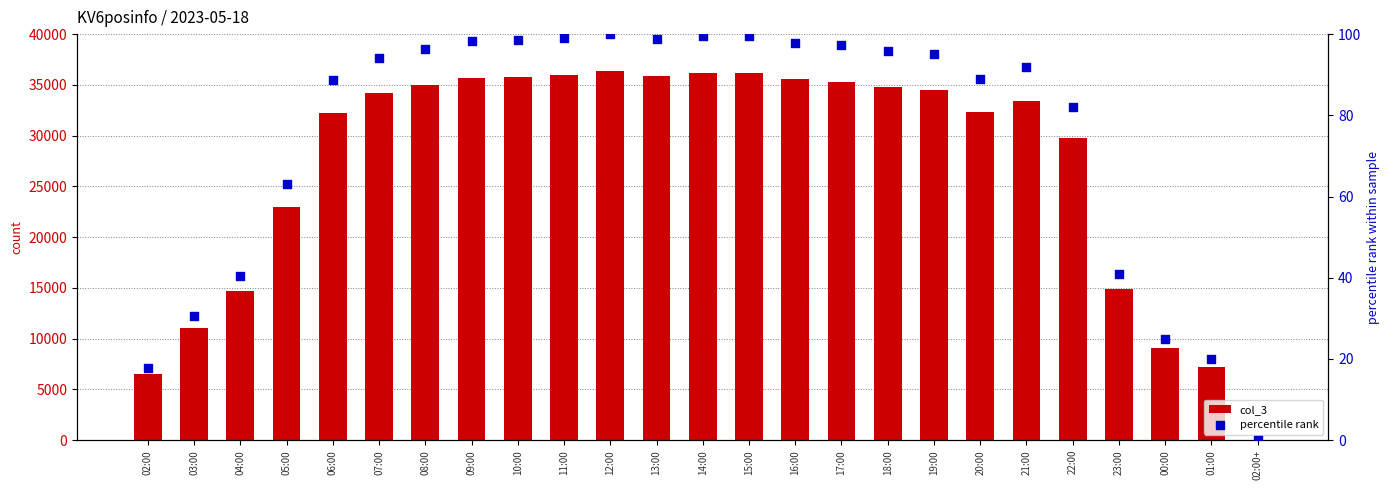

At which category is the sum across all series the highest?

12:00